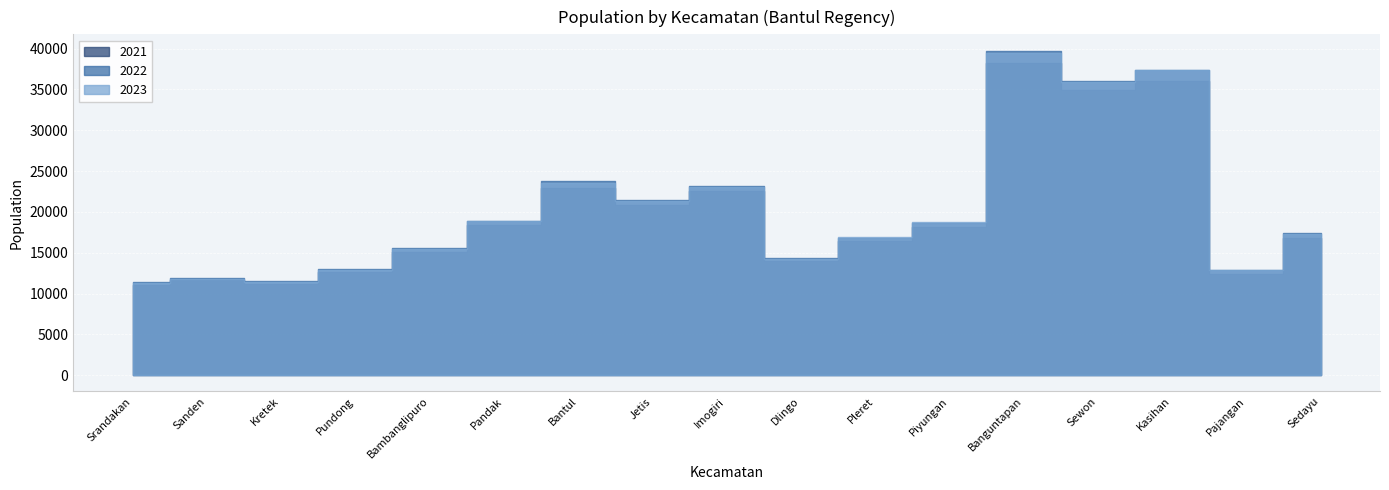

Which series has the largest range (max minus min)?

2022